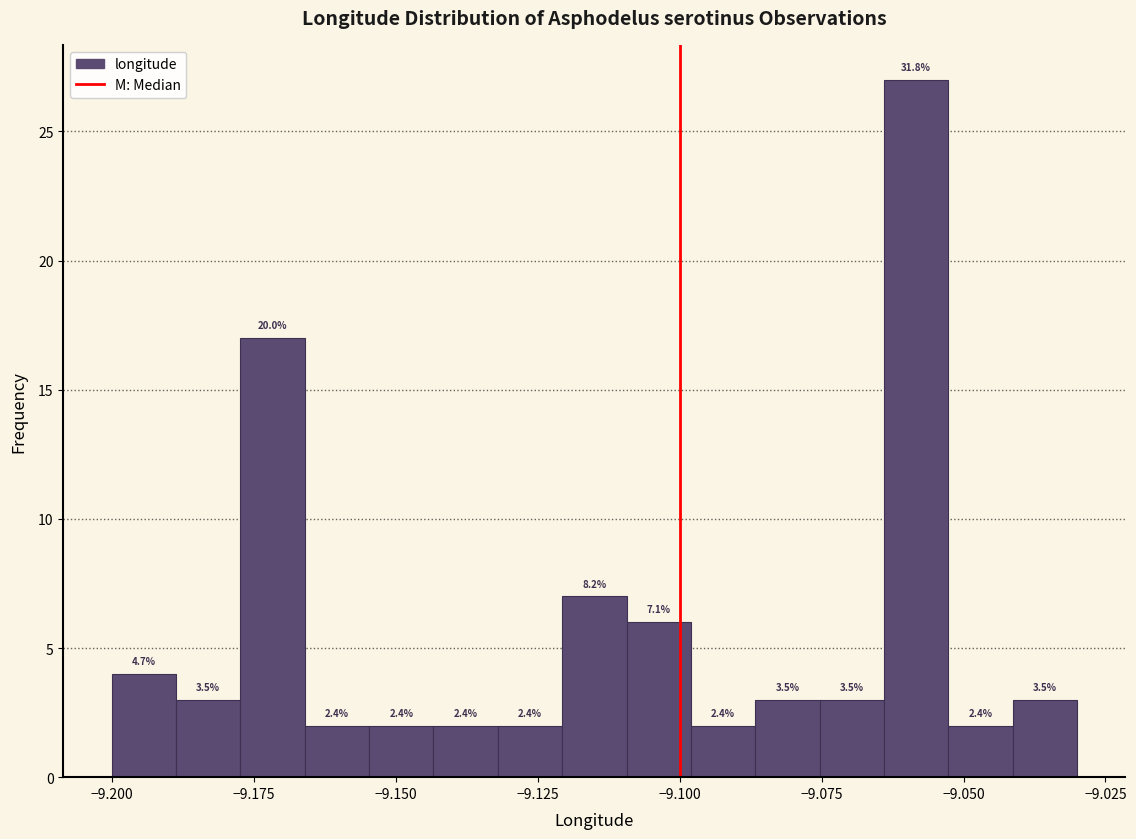

Around what value on the x-axis is the tallest bar? Give the approximate position of its centre, as read against the axis.

-9.060